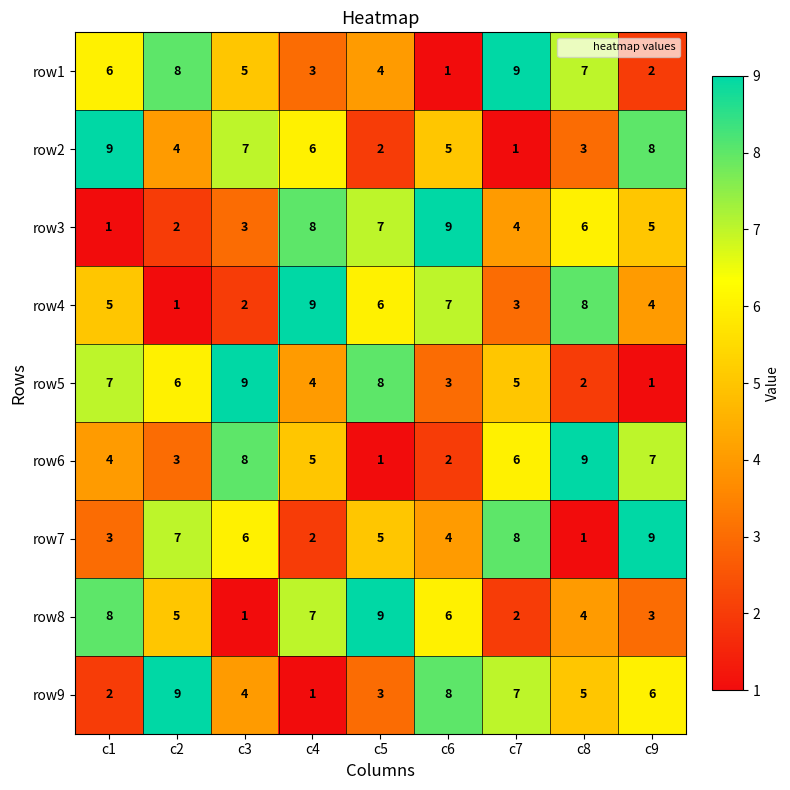

Which series changed the most between c1 and c5?

row2